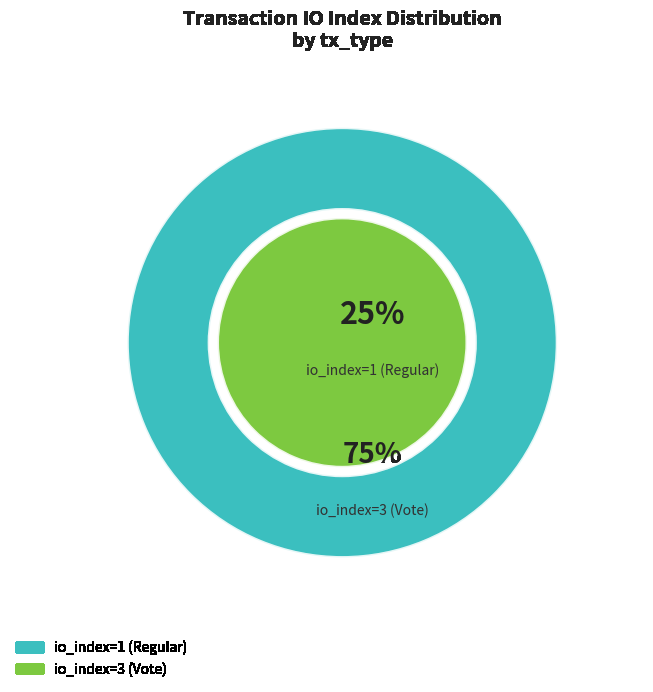

To the nearest percent, what portion does io_index=3 (Vote) represent?

75%